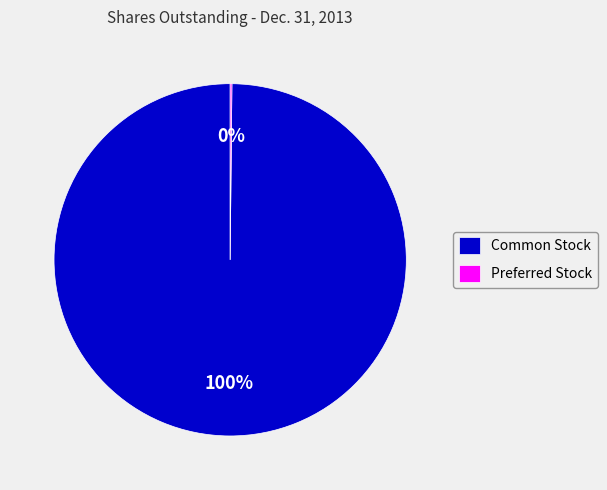

Which category accounts for the majority?

Common Stock